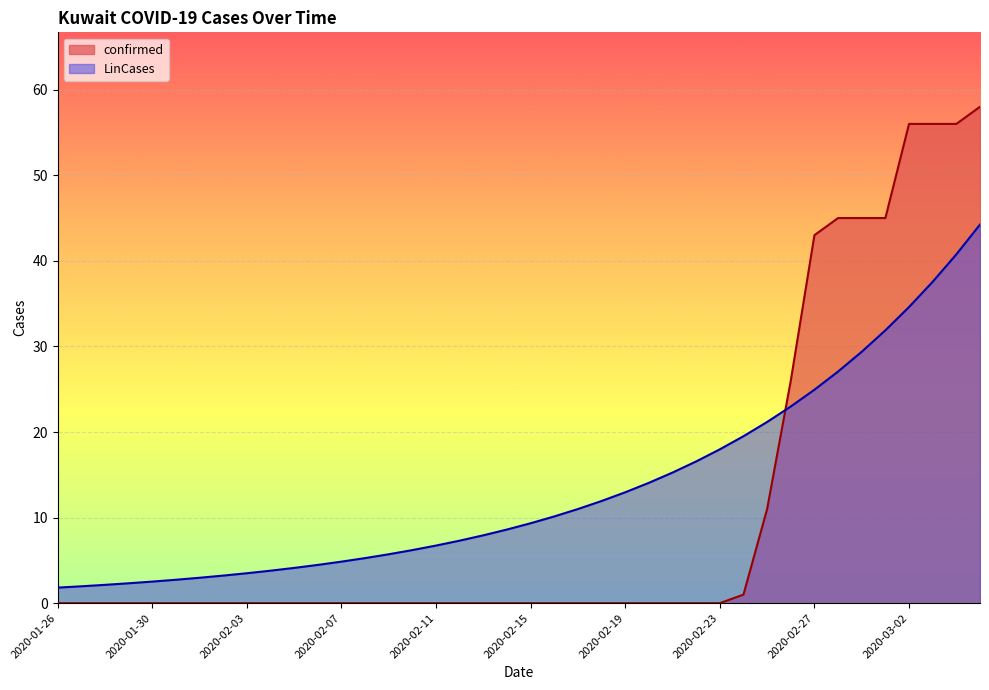

Is it true that confirmed equals 58.0 at 2020-03-05?

True